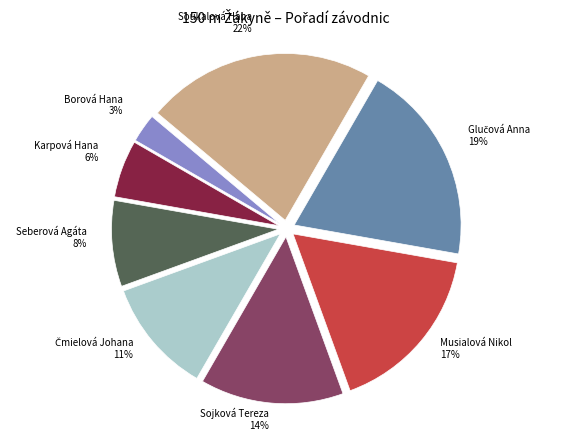

Between Karpová Hana and Seberová Agáta, which is larger?

Seberová Agáta